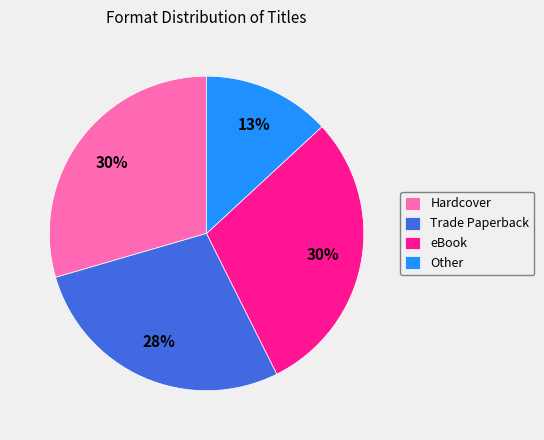

True or false: Other accounts for 13% of the total.

True